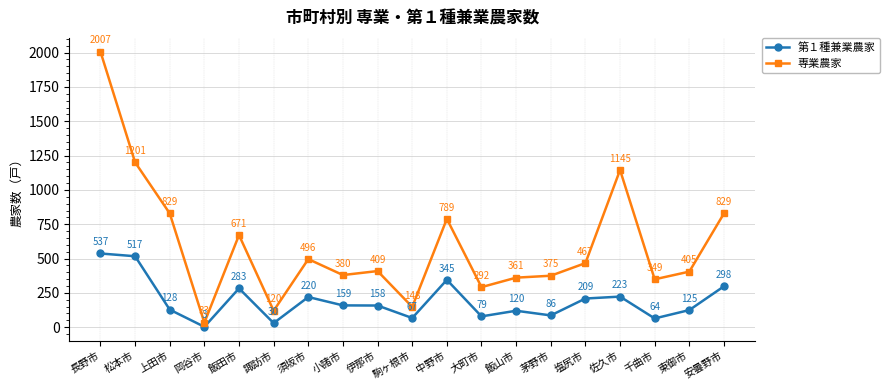

Is it true that 専業農家 equals 1201 at 松本市?

True